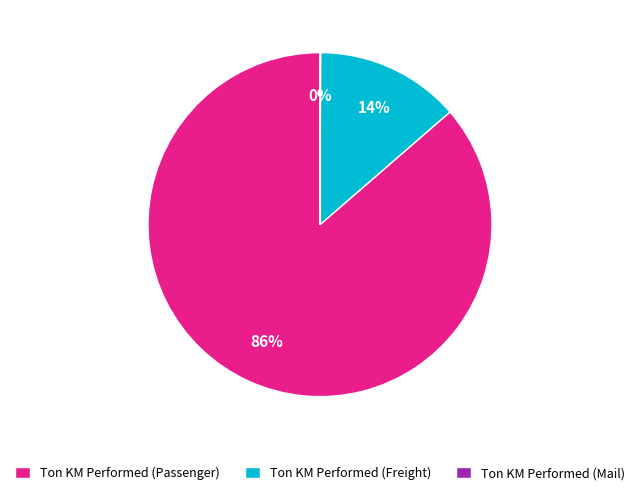

Which category accounts for the majority?

Ton KM Performed (Passenger)